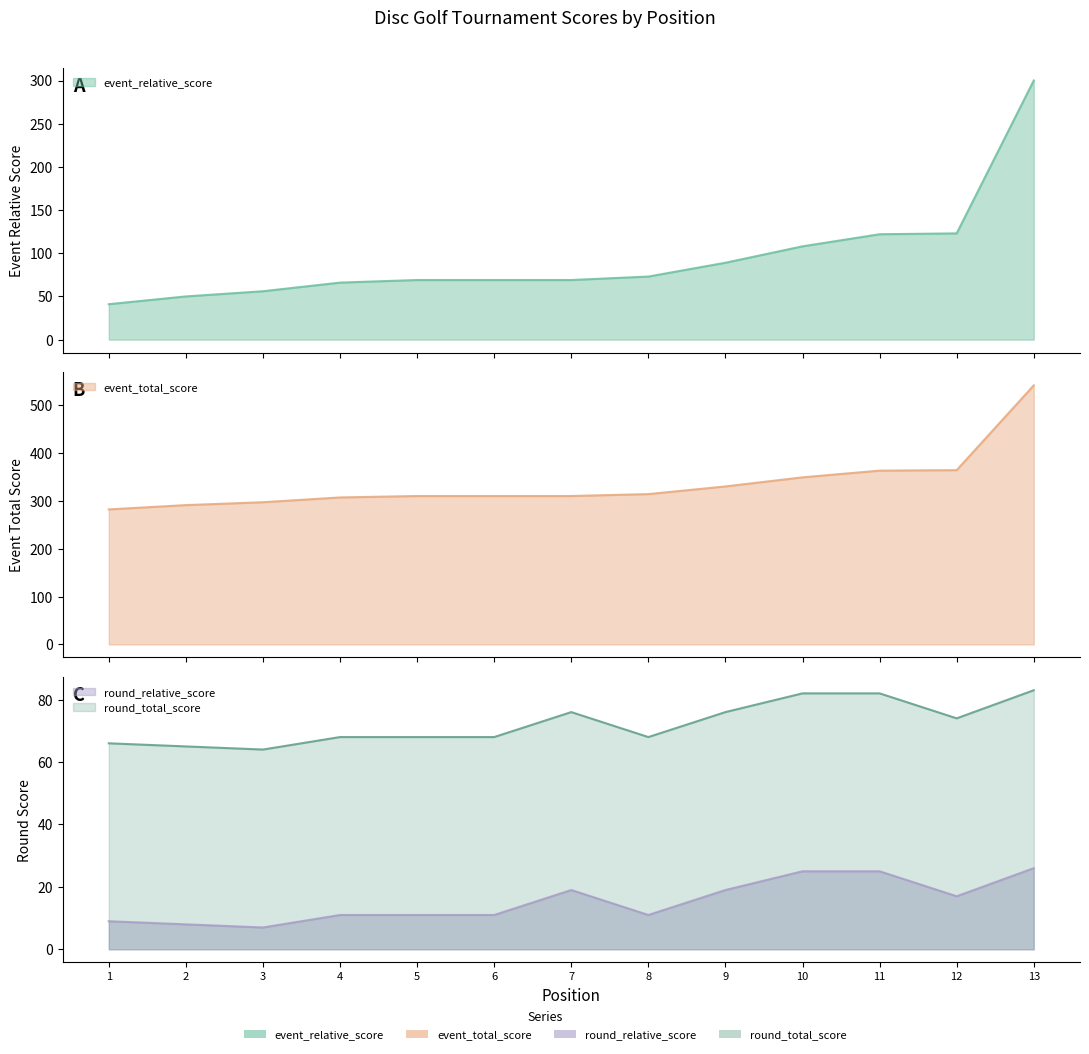

What is the spread (max minus min) of values at 13?

515